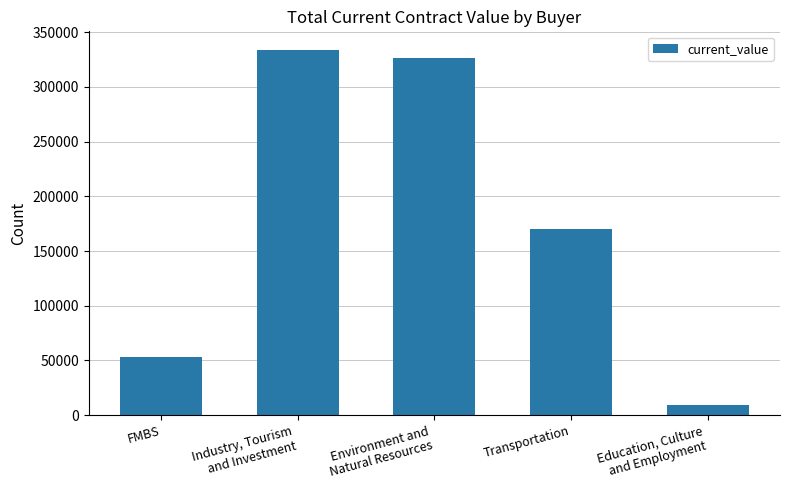

Reading left to right, extract all data points from this chart.

FMBS=53000.0	Industry, Tourism
and Investment=334142.7	Environment and
Natural Resources=326714.2	Transportation=170000.0	Education, Culture
and Employment=9058.8